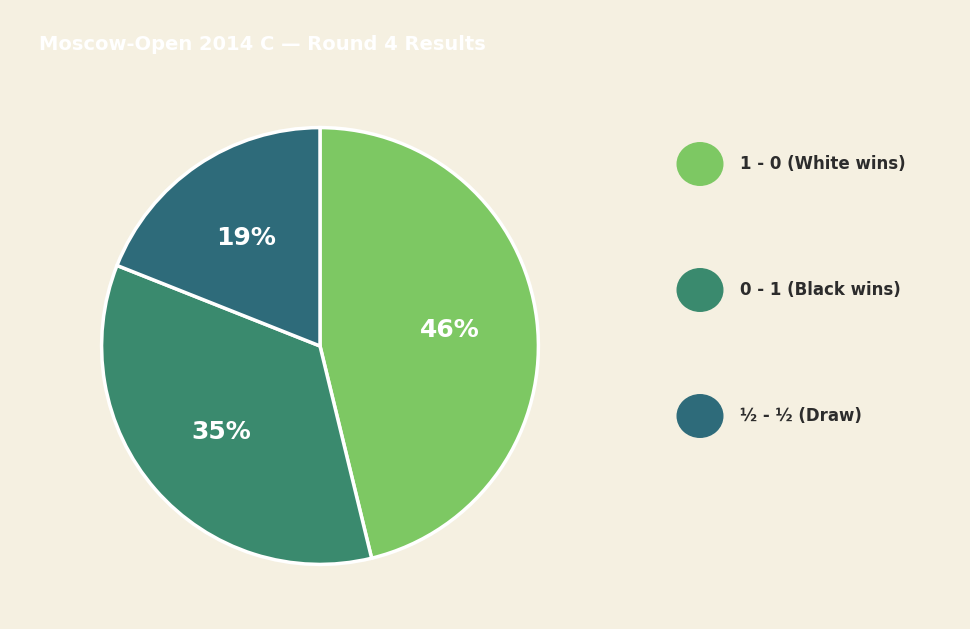

Which category has the smallest portion of the pie?

½ - ½